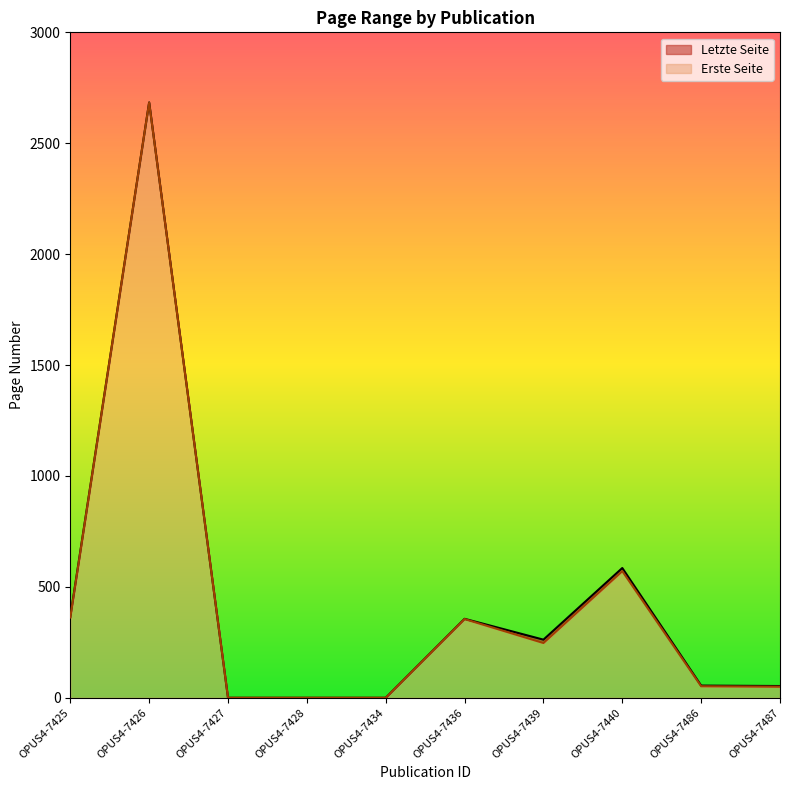

At which label does Letzte Seite first exceed 262?

OPUS4-7425